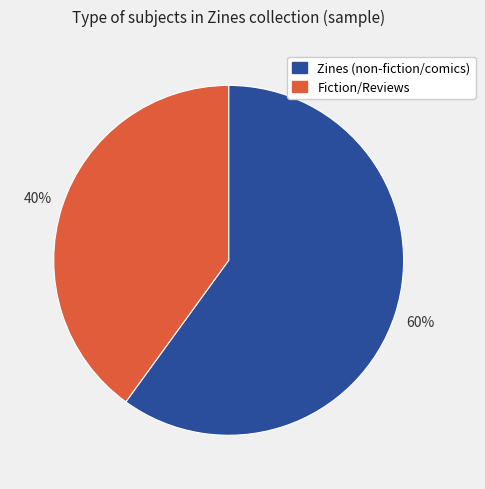

The Zines (non-fiction/comics) slice represents 60% of the pie. True or false?

True